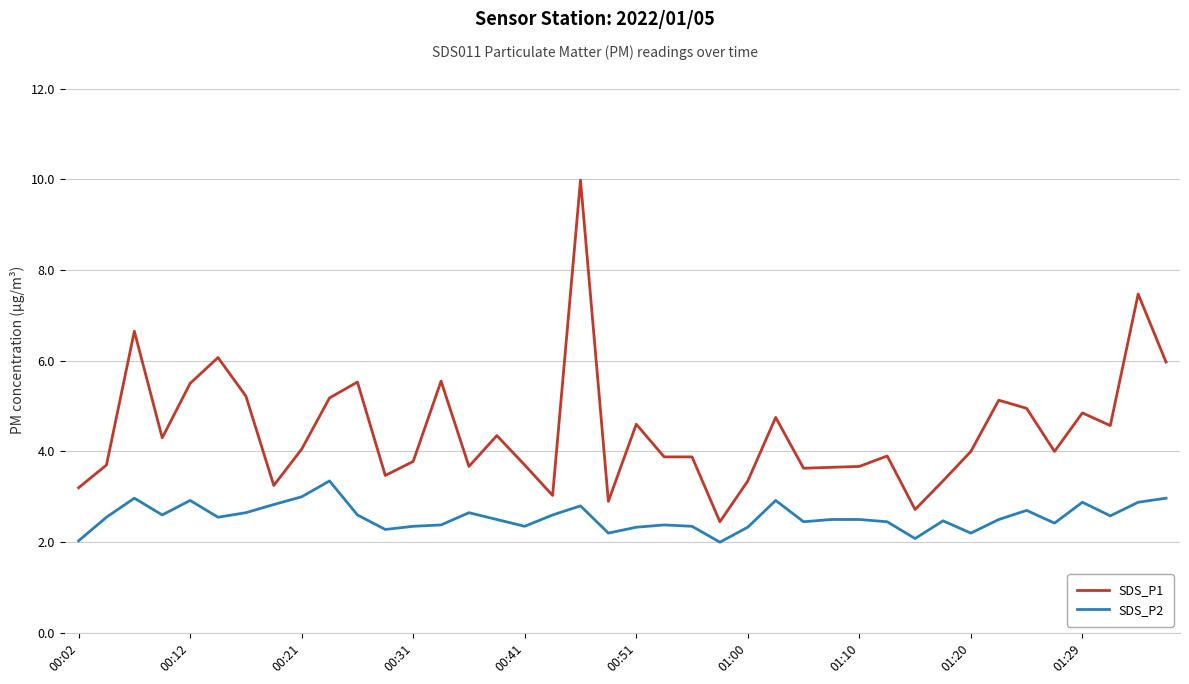

Which series has the largest range (max minus min)?

SDS_P1